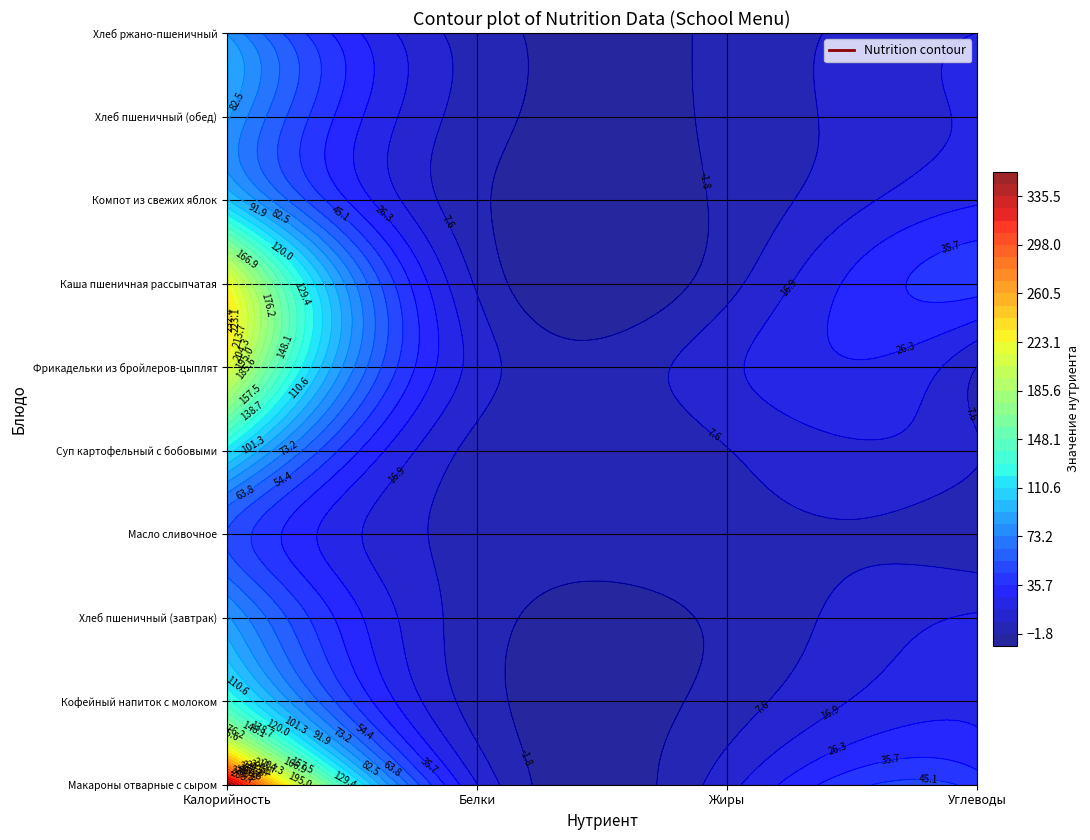

What is the spread (max minus min) of values at Углеводы?

39.8